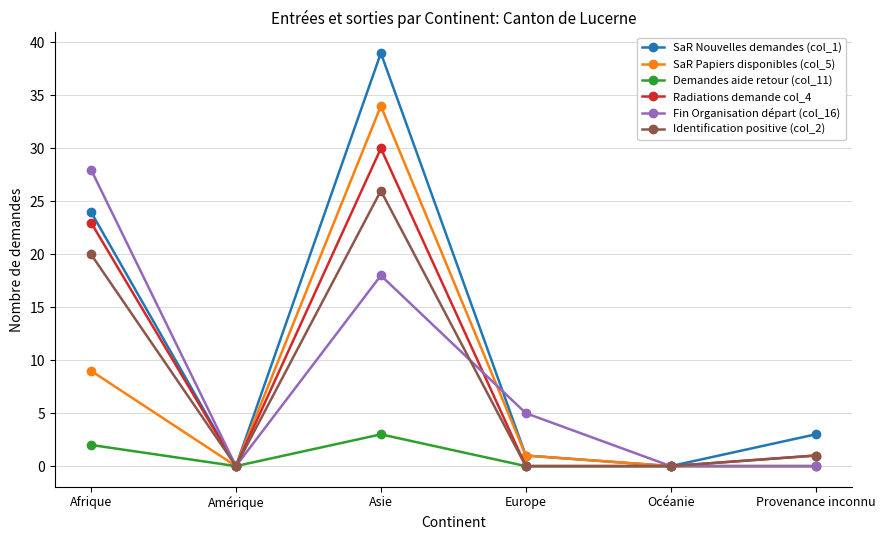

At how many categories does at least one series exceed 27?

2